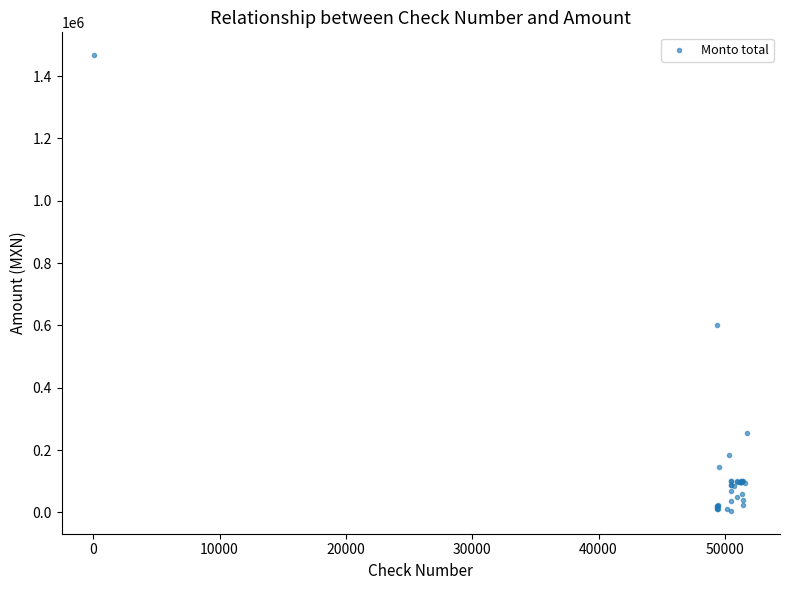

What Y value in the scatter plot is closest to 736060?

600000.0